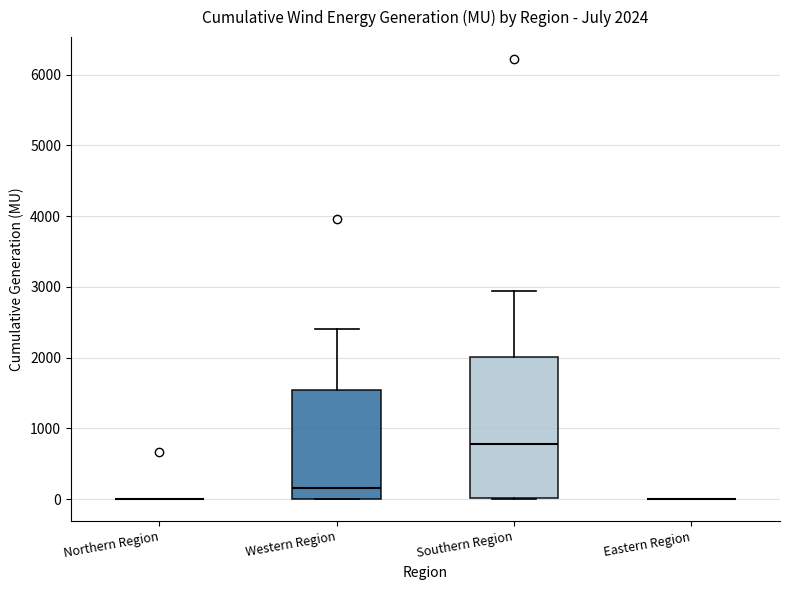

Comparing the boxes themselves (not the whiskers), which one is the tallest?

Southern Region